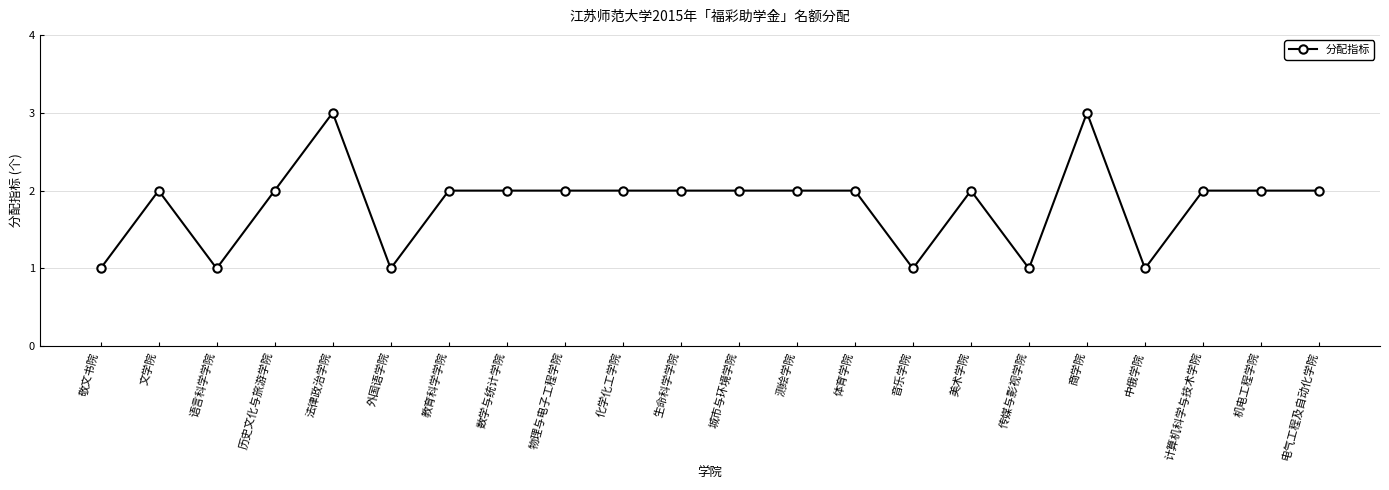

Which has a higher value, 外国语学院 or 城市与环境学院?

城市与环境学院